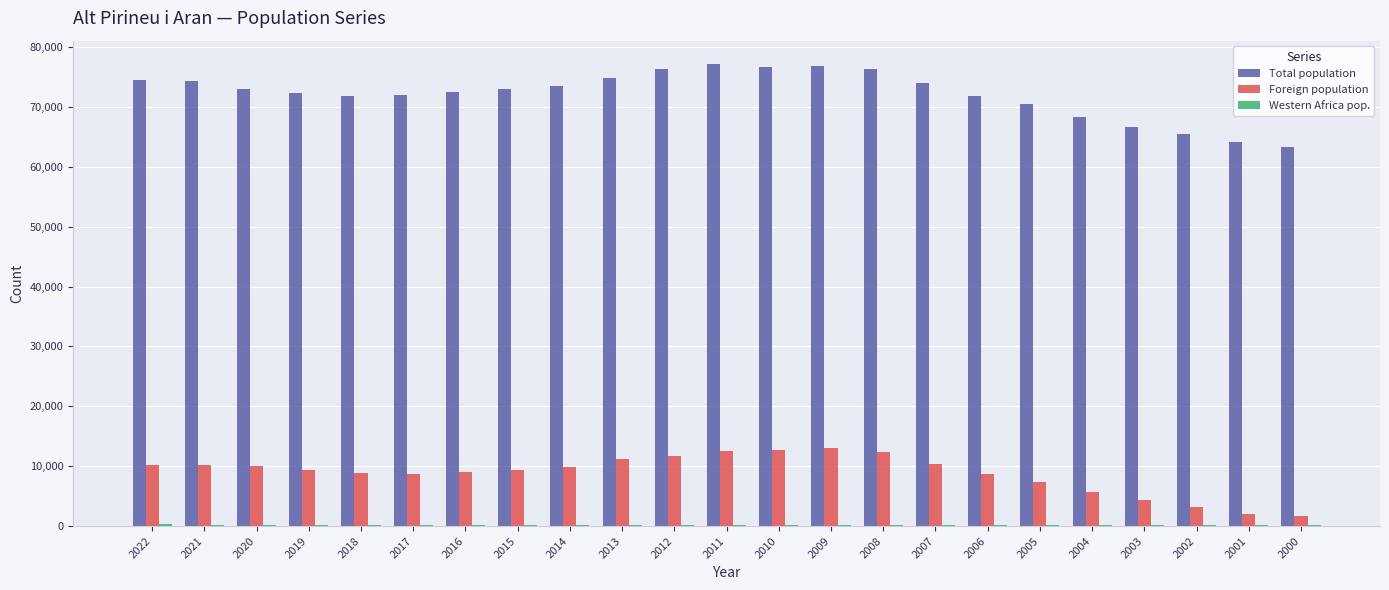

Read the Total population value at 2020.

72913